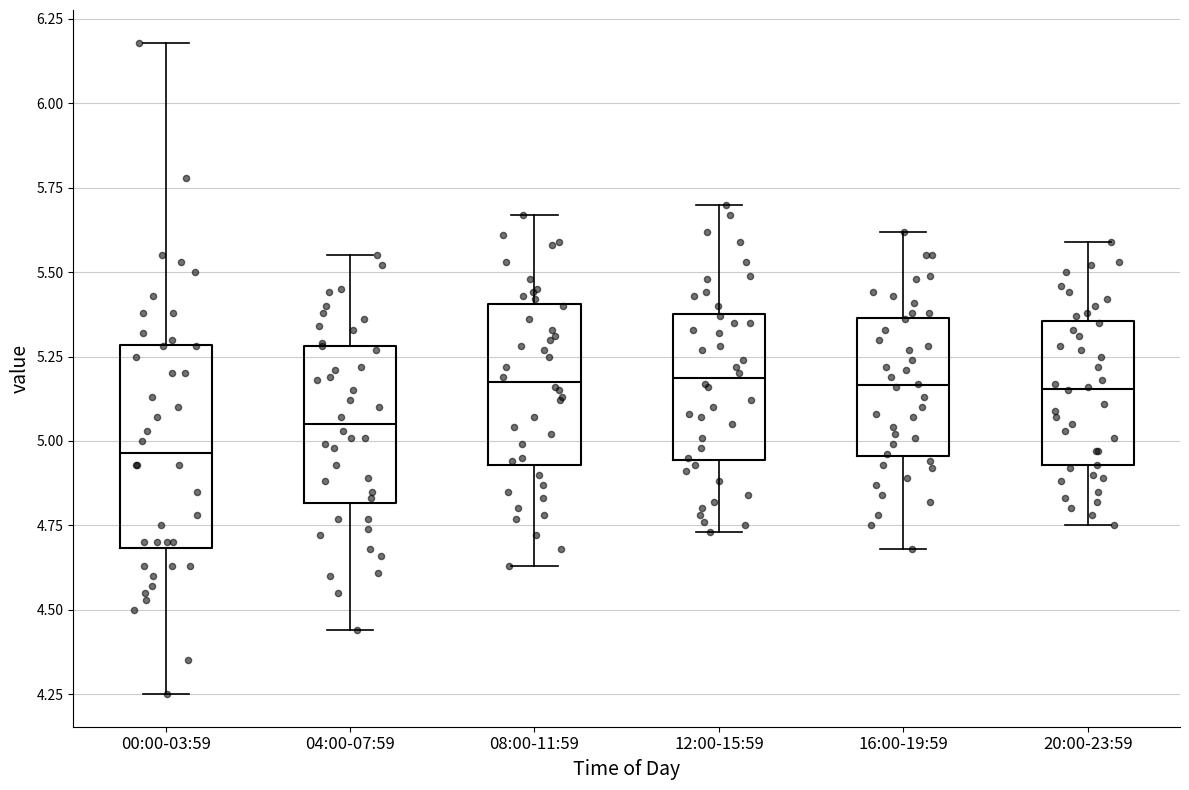

Which box's median line is the lowest?

00:00-03:59